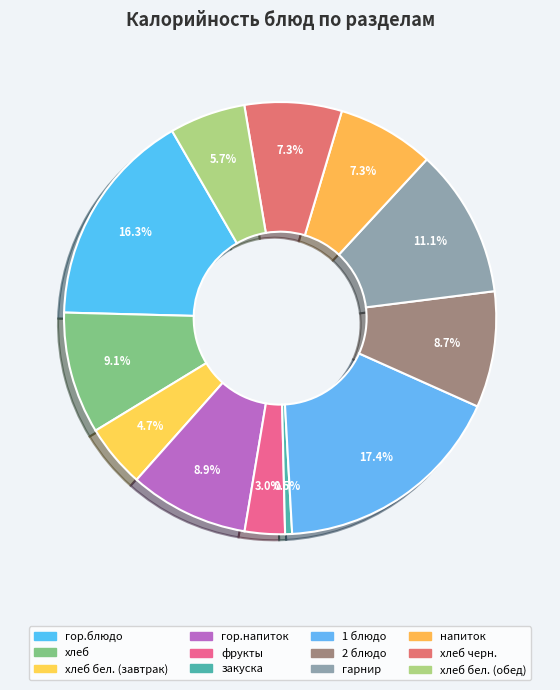

Count the number of slices in the pie.

12